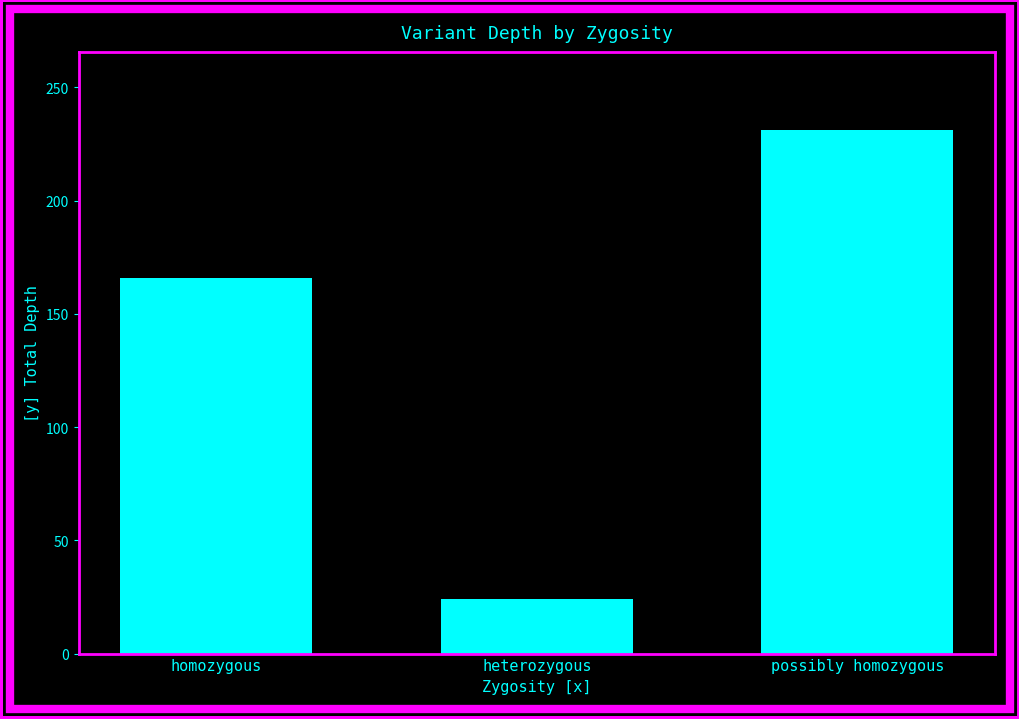

Rank the categories by value from lowest to highest.

heterozygous, homozygous, possibly homozygous